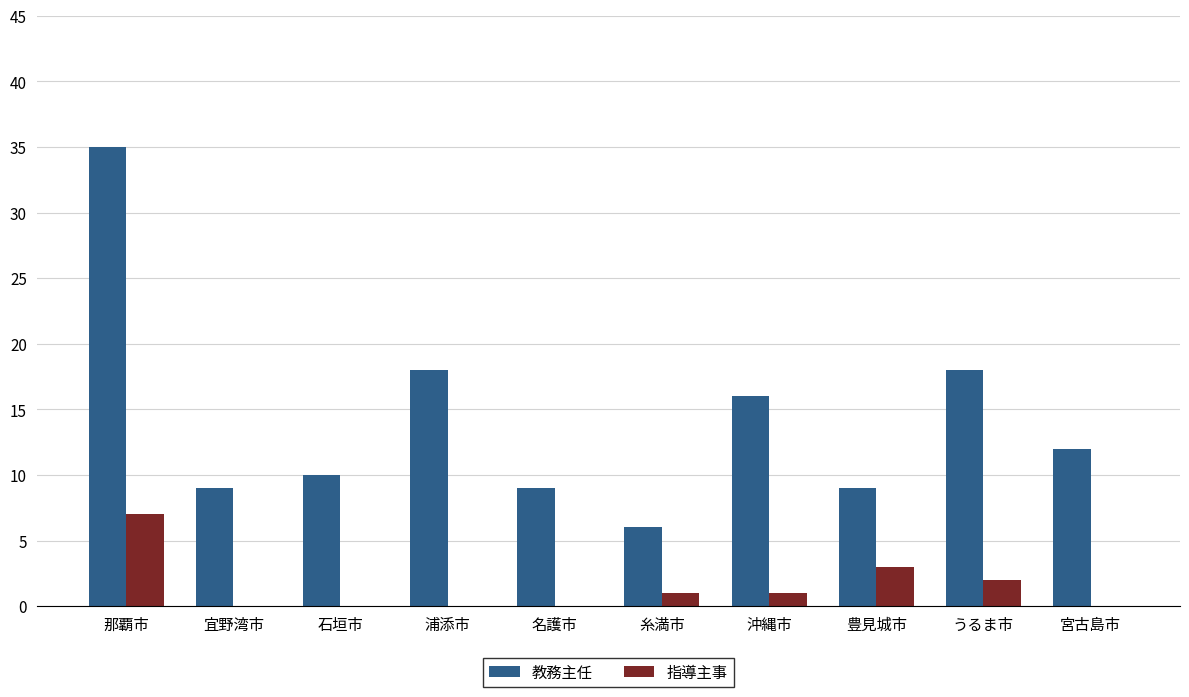

What is the sum of all 教務主任 values?

142